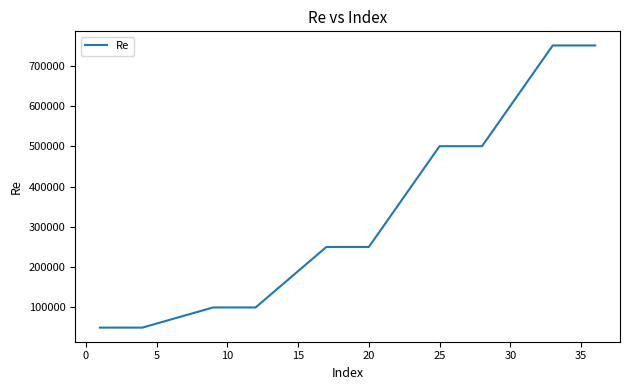

What is the minimum value shown in the chart?

50000